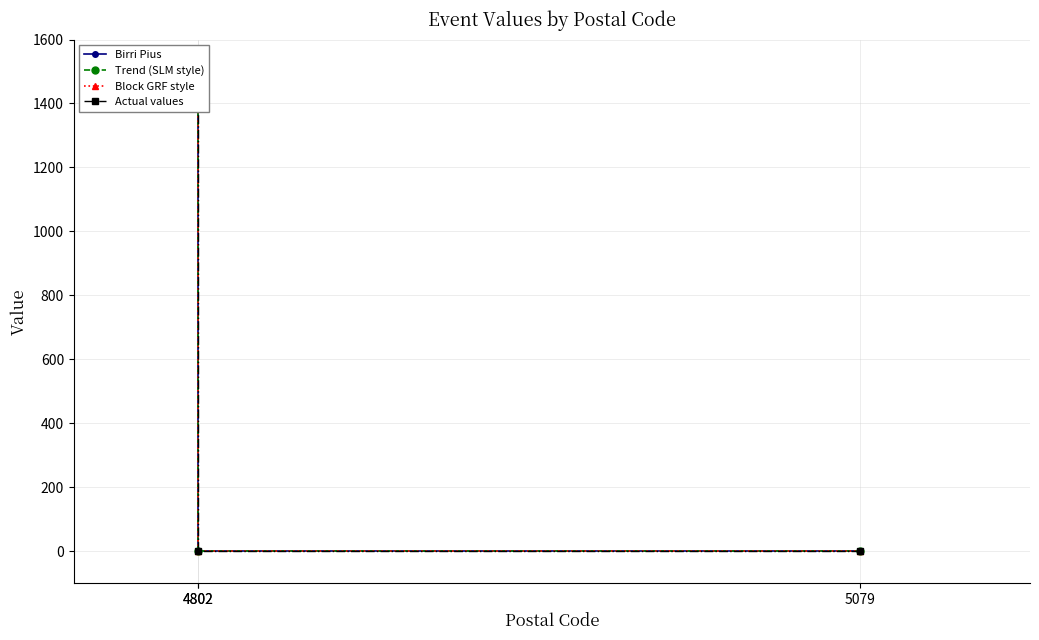

True or false: Trend (SLM style) has a value of 0 at 5079.

True